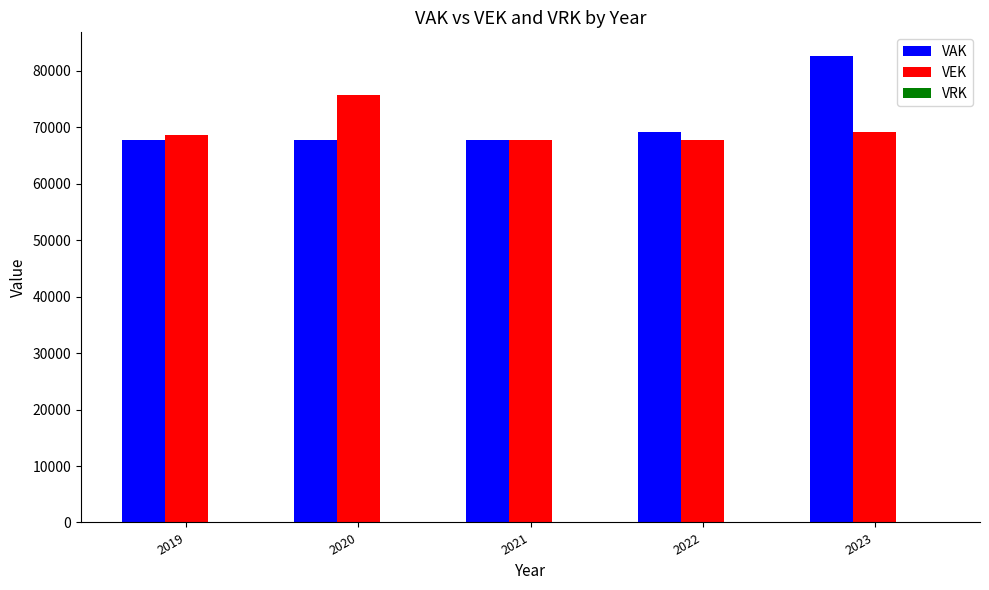

List the series in order of their peak value, highest first.

VAK, VEK